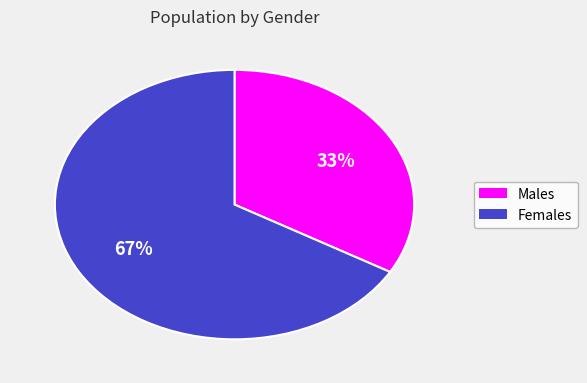

To the nearest percent, what is the average slice percentage?

50%